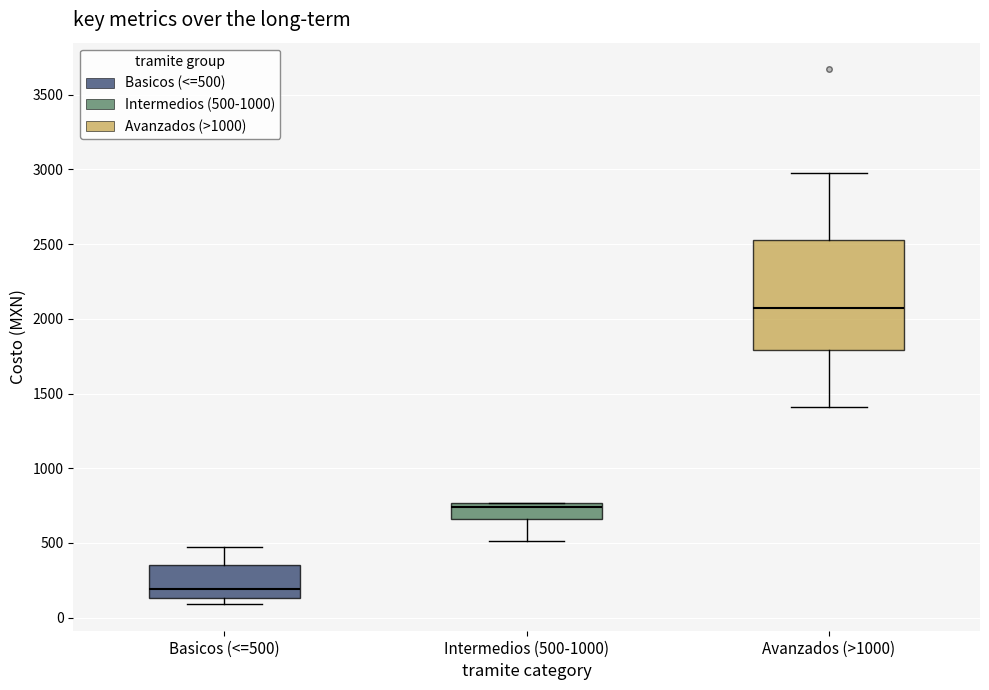

Which box is the tallest, from its lower edge to its upper edge?

Avanzados (>1000)